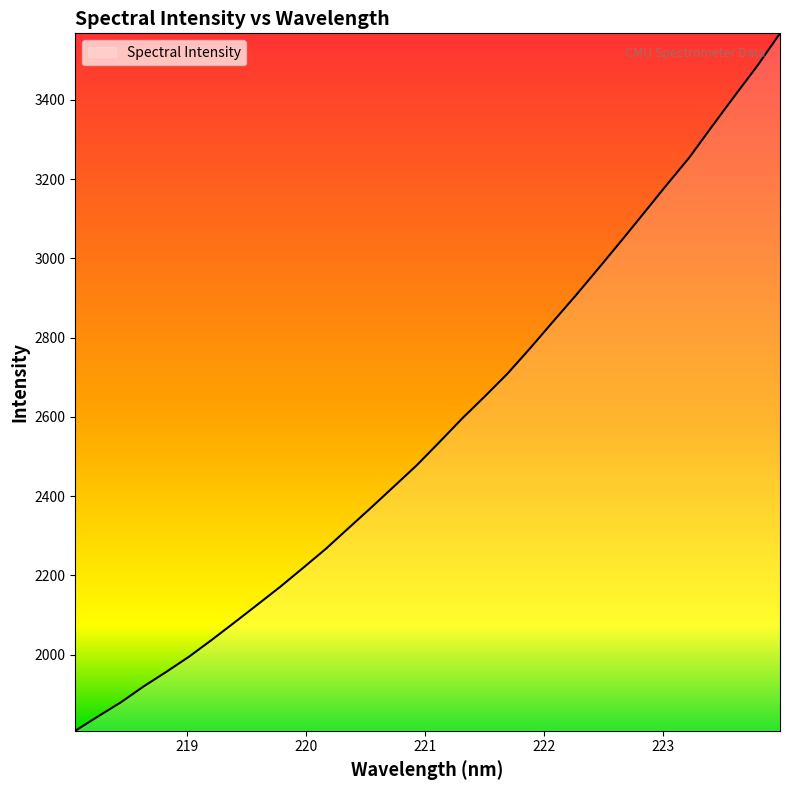

What is the minimum value shown in the chart?

1807.8